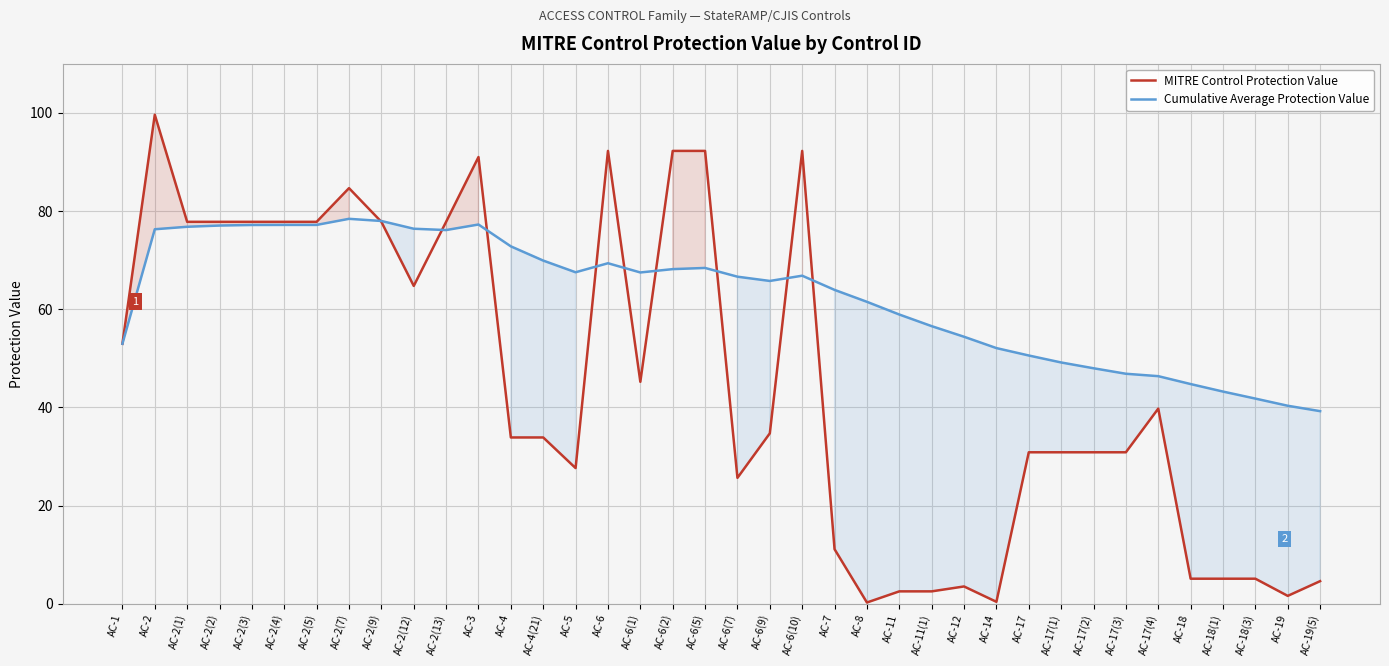

What is the minimum value shown in the chart?

0.2